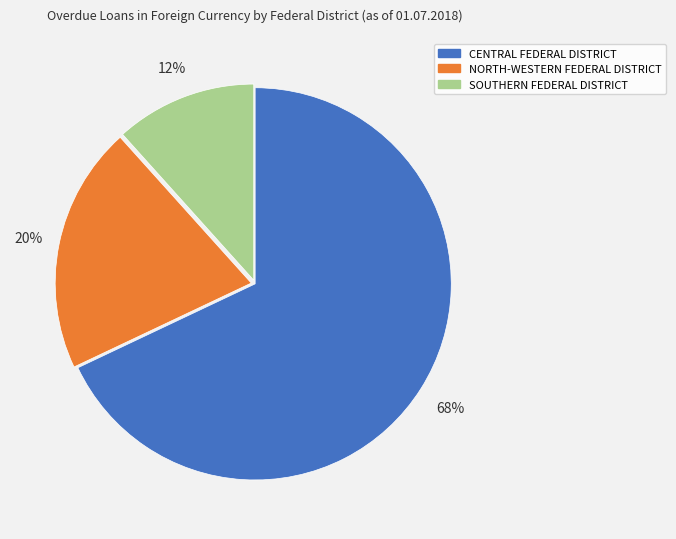

What percentage is the NORTH-WESTERN FEDERAL DISTRICT slice, to the nearest percent?

20%